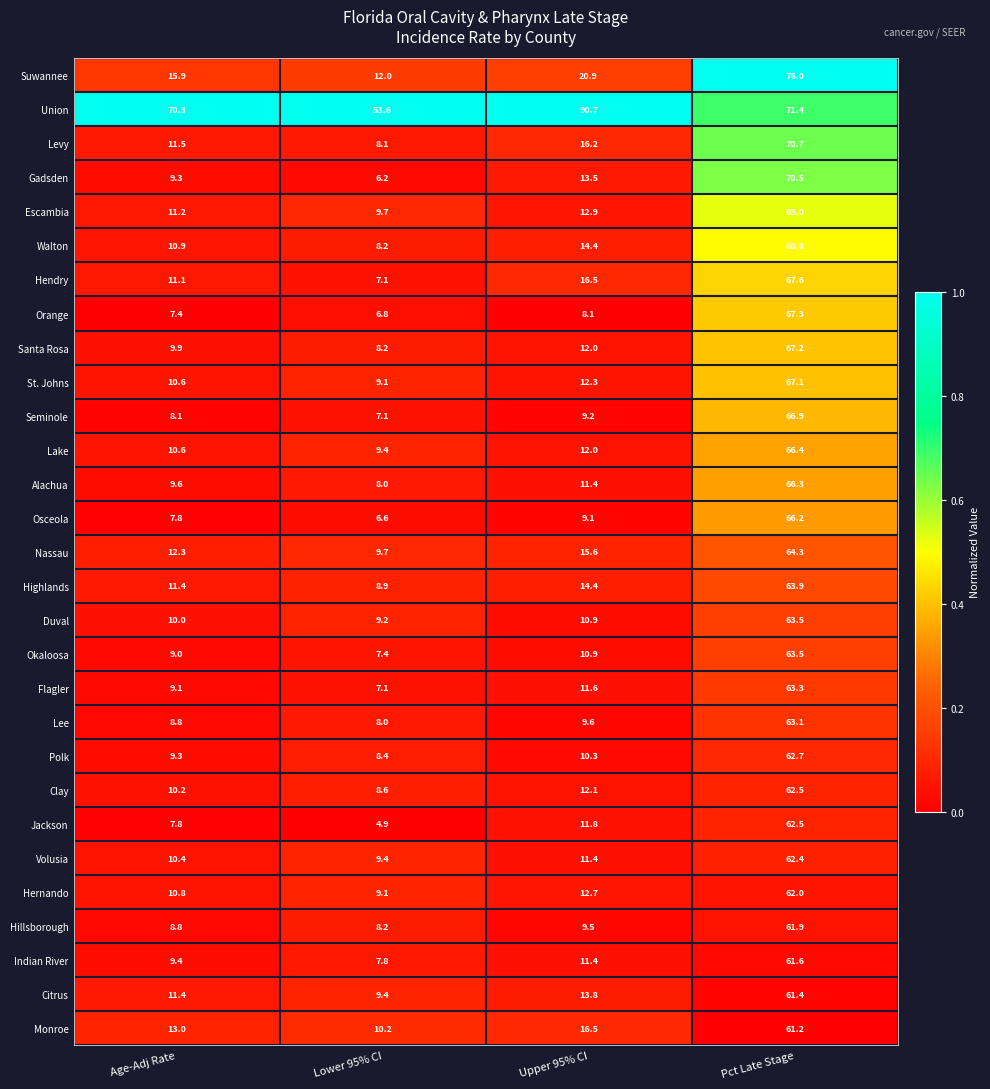

Which series has the largest range (max minus min)?

Gadsden